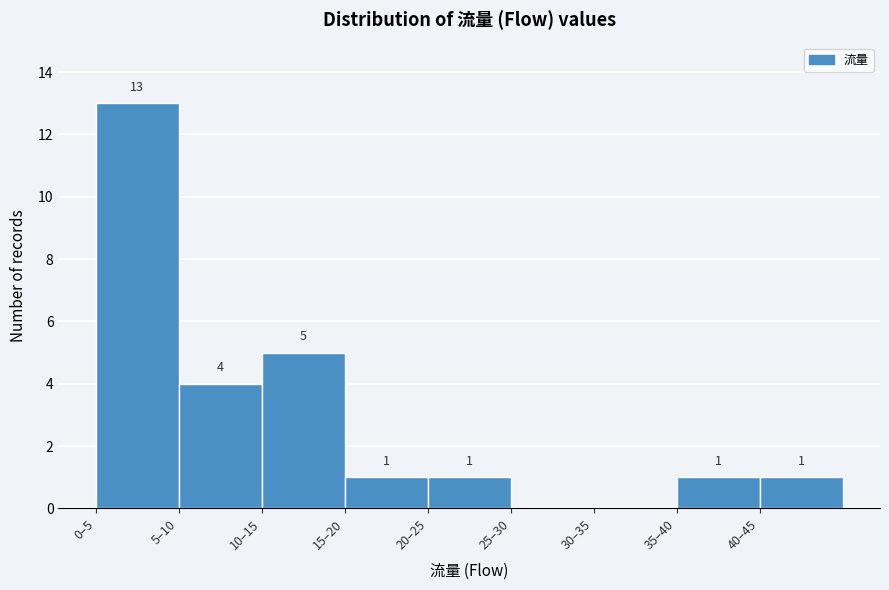

Reading right to left, extract all data points from this chart.

40–45=1	35–40=1	30–35=0	25–30=0	20–25=1	15–20=1	10–15=5	5–10=4	0–5=13